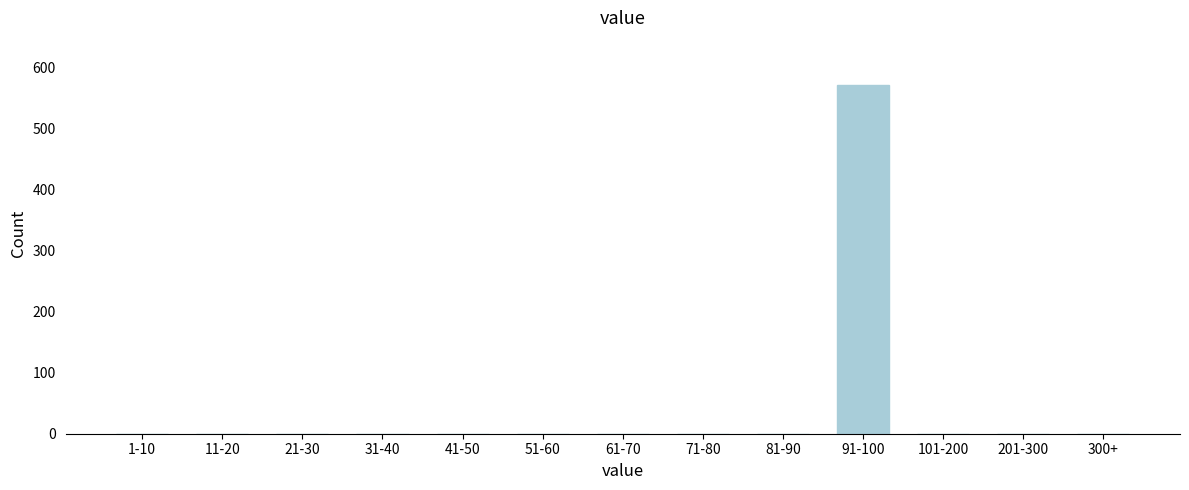

Reading left to right, extract all data points from this chart.

1-10=0	11-20=0	21-30=0	31-40=0	41-50=0	51-60=0	61-70=0	71-80=0	81-90=0	91-100=572	101-200=0	201-300=0	300+=0